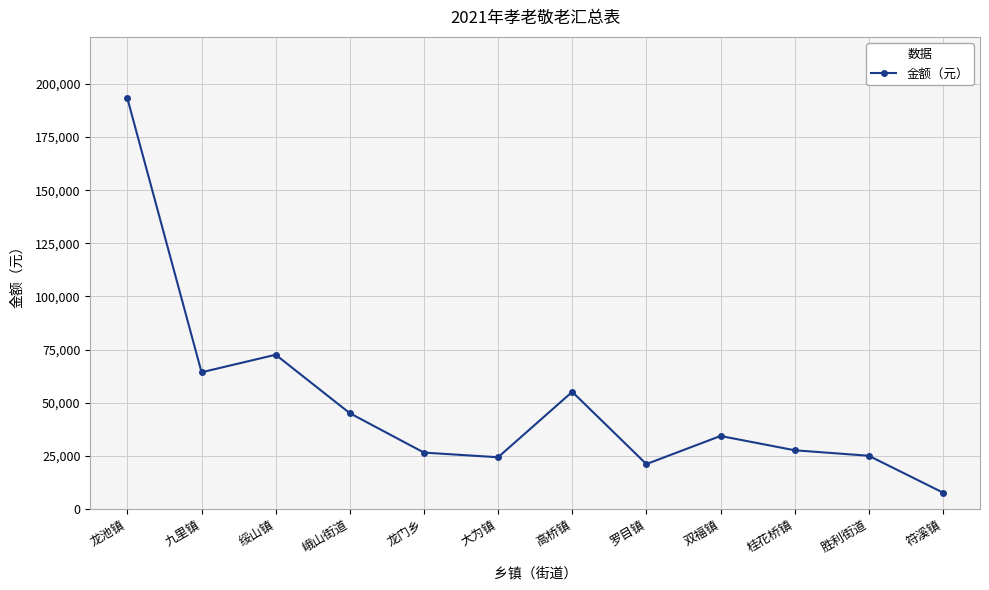

What is the value of the 2nd point from the left?

64308